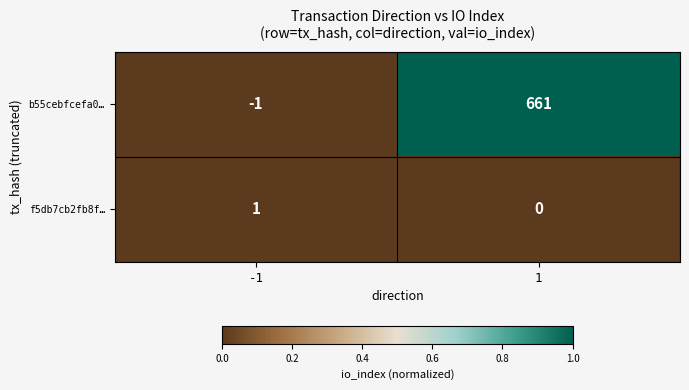

At 1, list the series in order from largest to smallest.

b55cebfcefa0…, f5db7cb2fb8f…